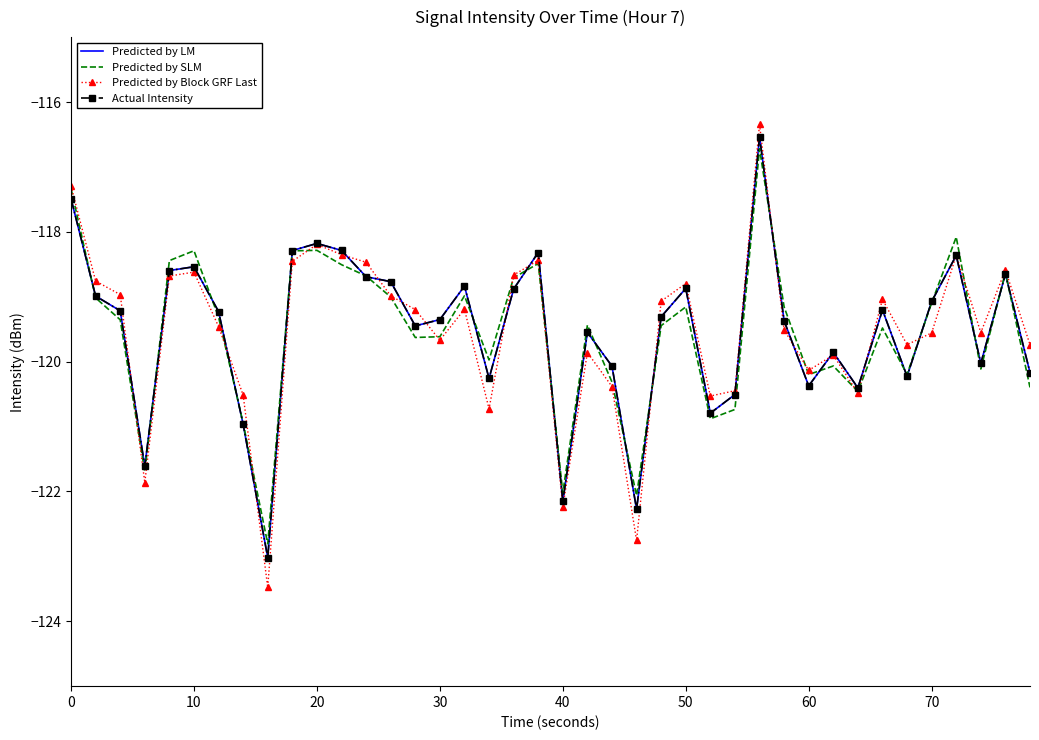

Which series has the largest total across all categories?

Predicted by LM